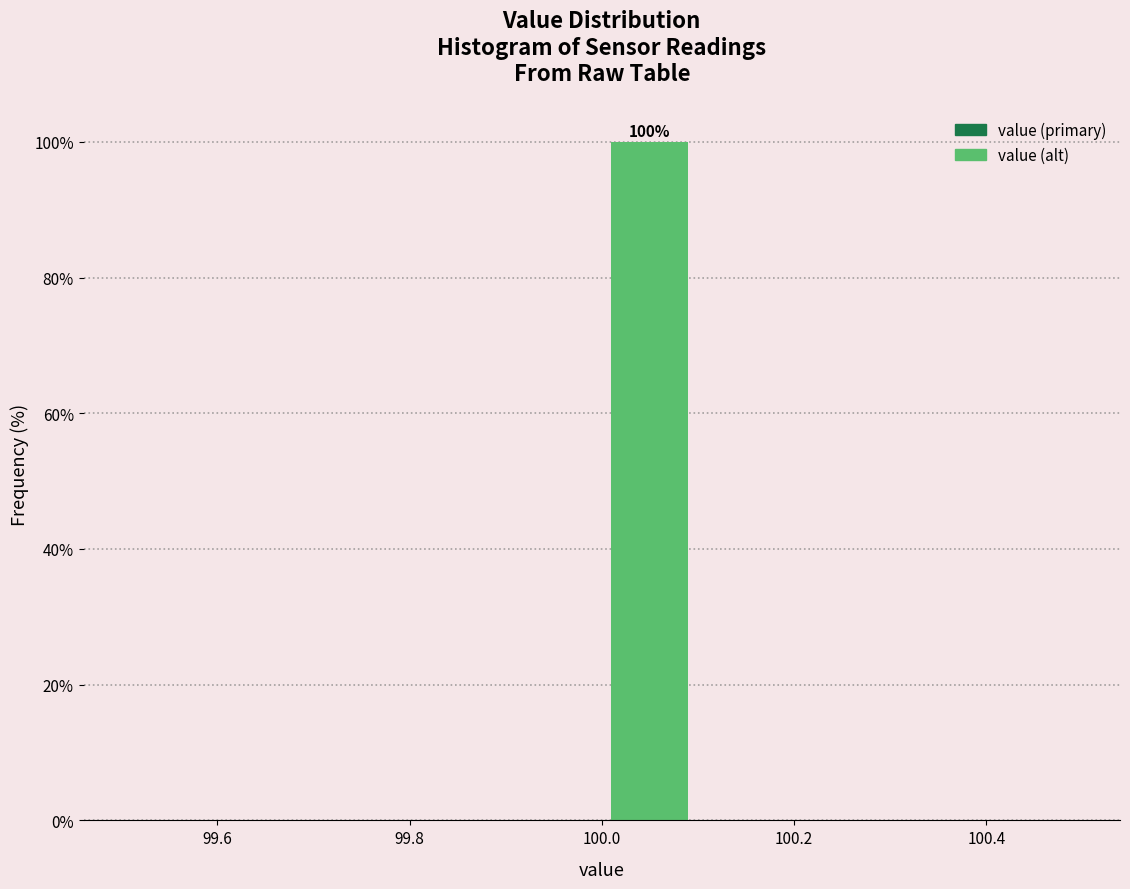

Over which range of the x-axis is the bar tallest?

100.0 to 100.1